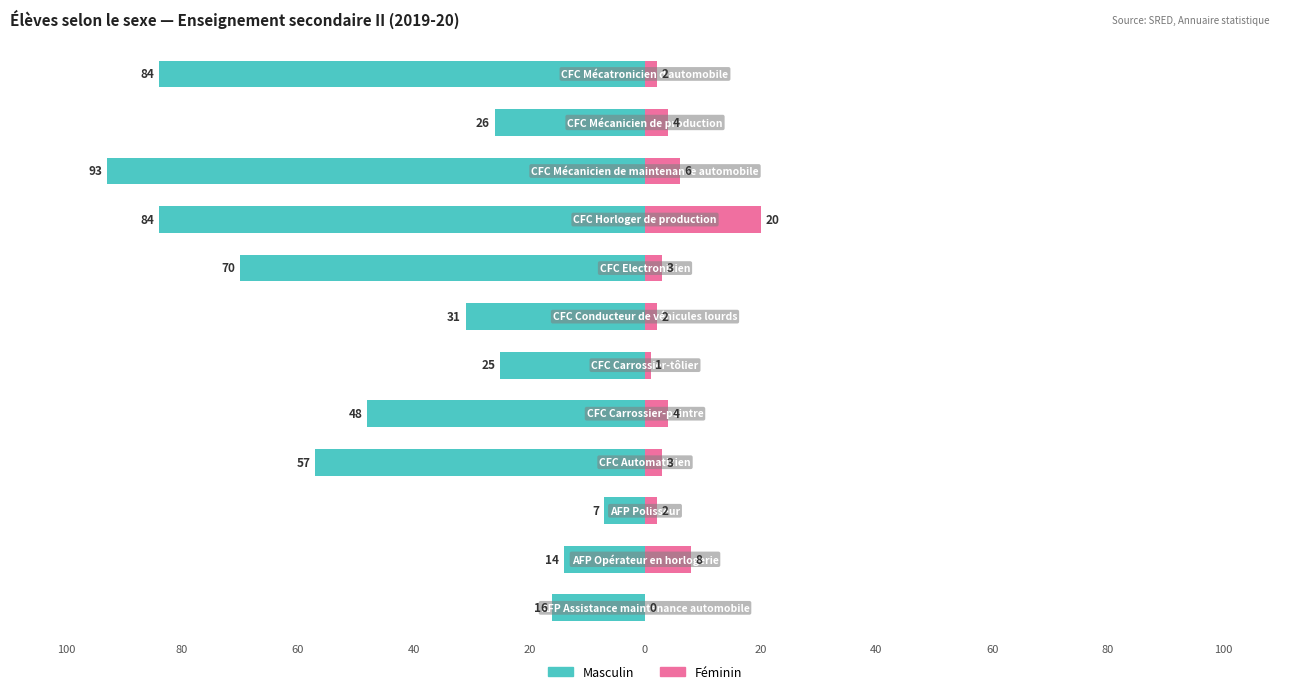

Count the number of categories in the chart.

12